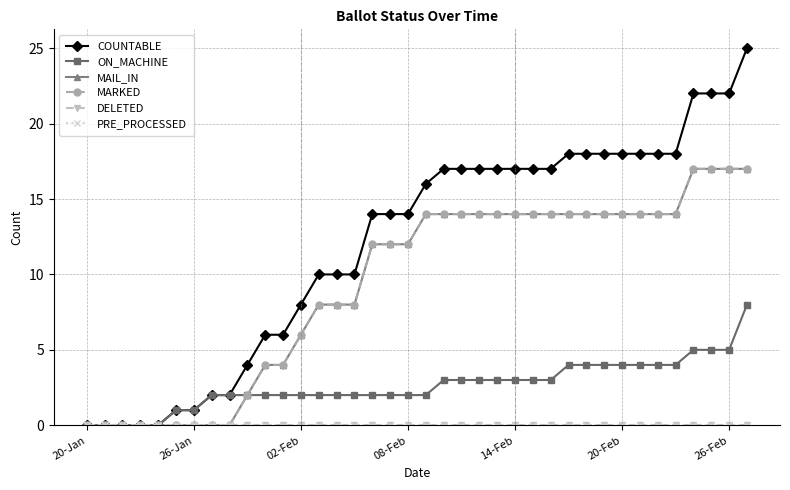

Which category has the lowest value across all series?

20-Jan